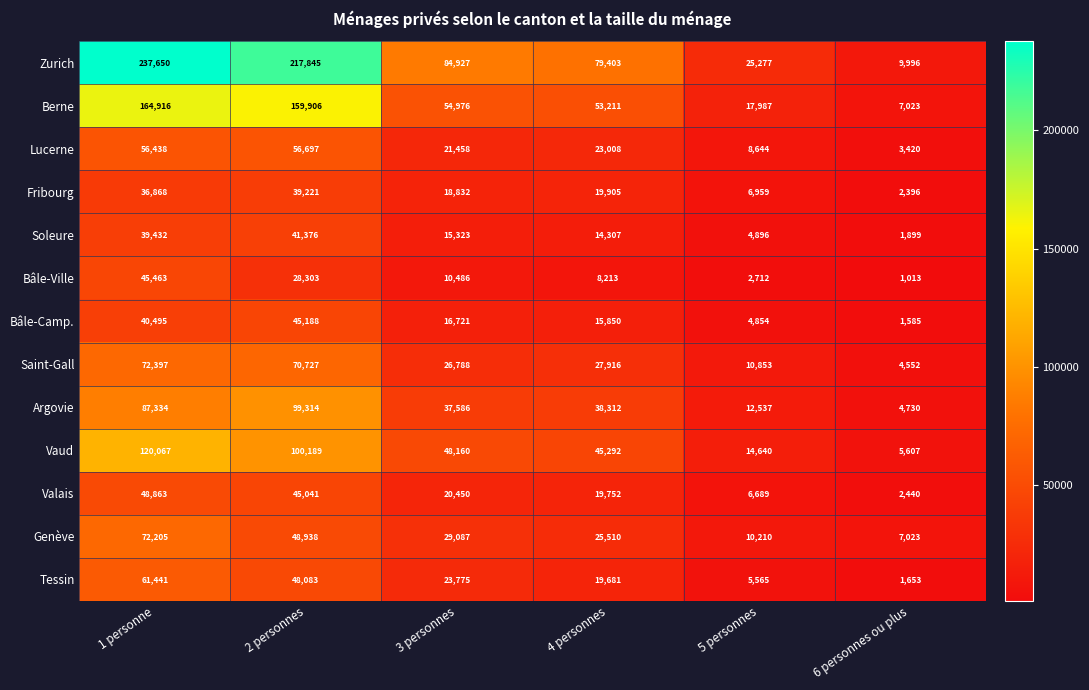

What is the difference between the Tessin values at 4 personnes and 2 personnes?

28402